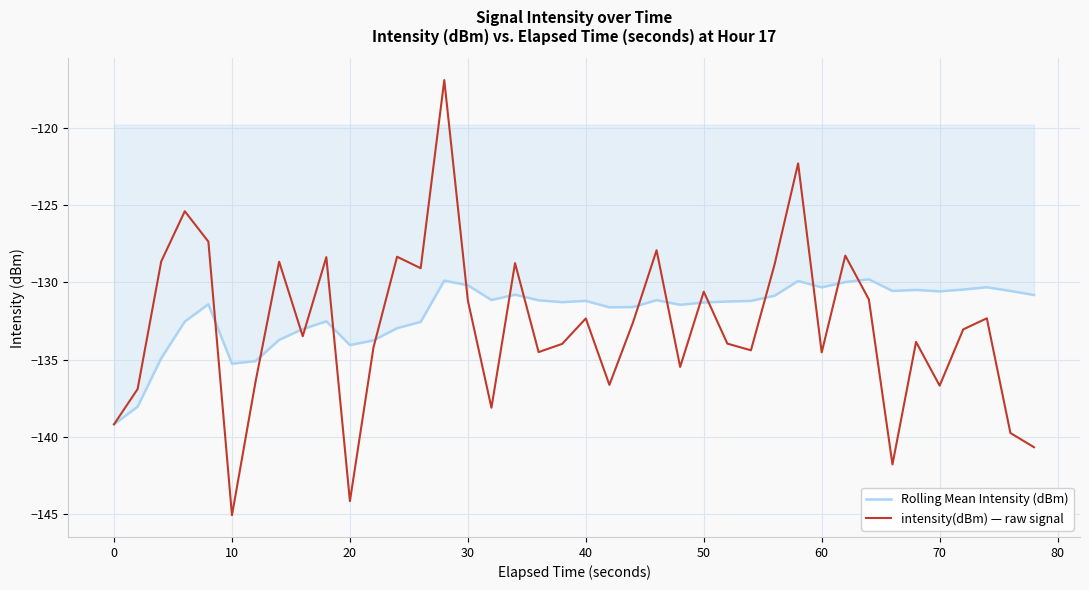

What is the greatest value displayed?

-116.9